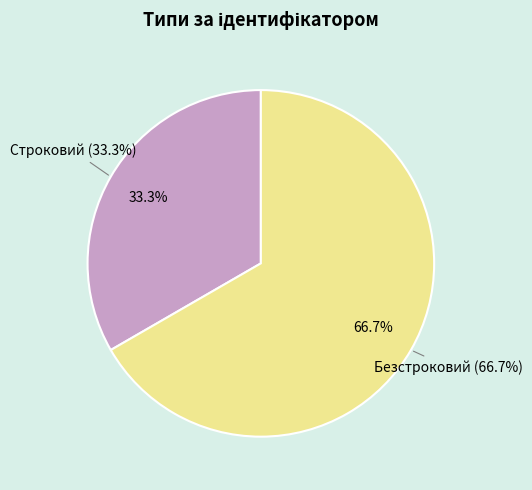

Does Строковий account for over 50% of the chart?

No